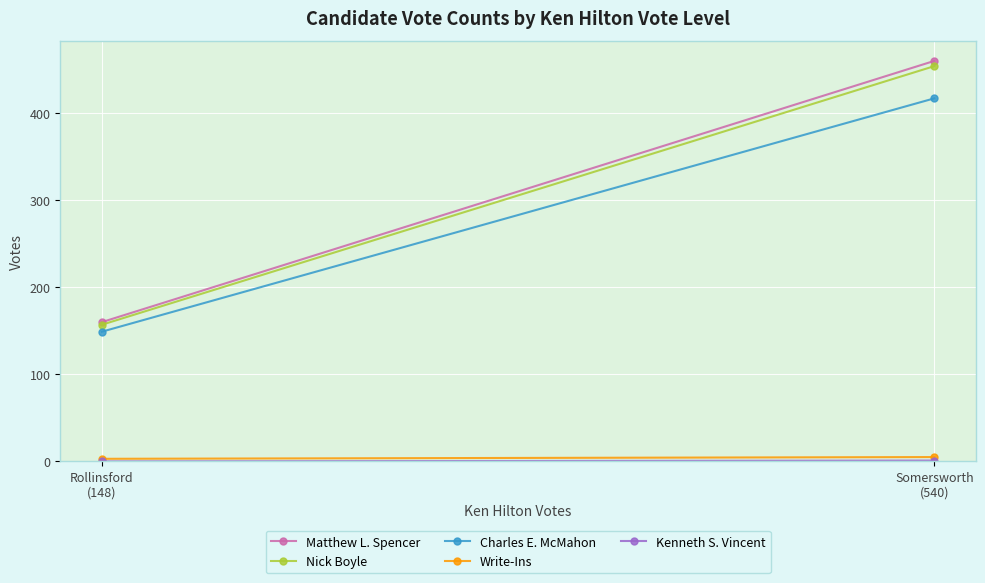

Which series has the widest spread of values?

Matthew L. Spencer